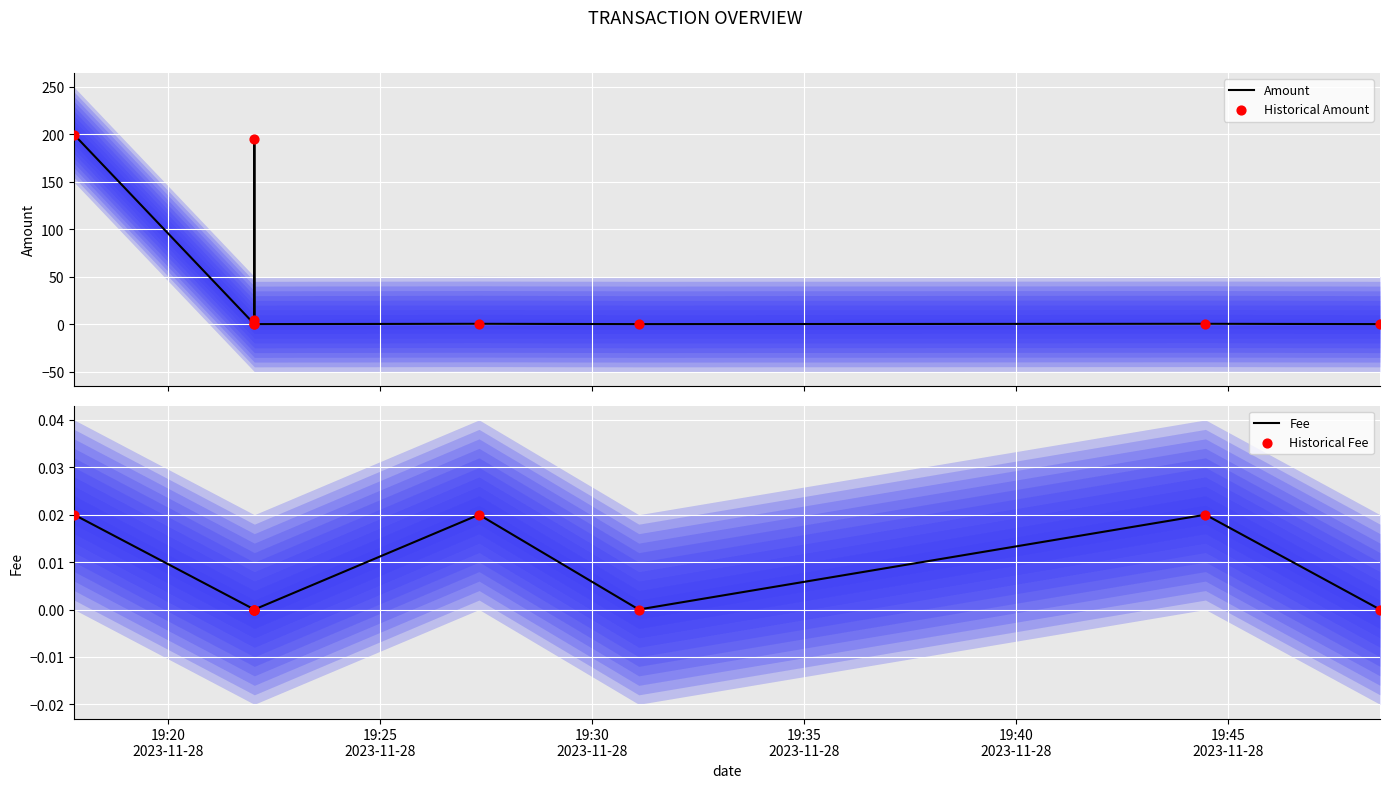

What are all the series names shown in the legend?

Amount, Historical Amount, Fee, Historical Fee